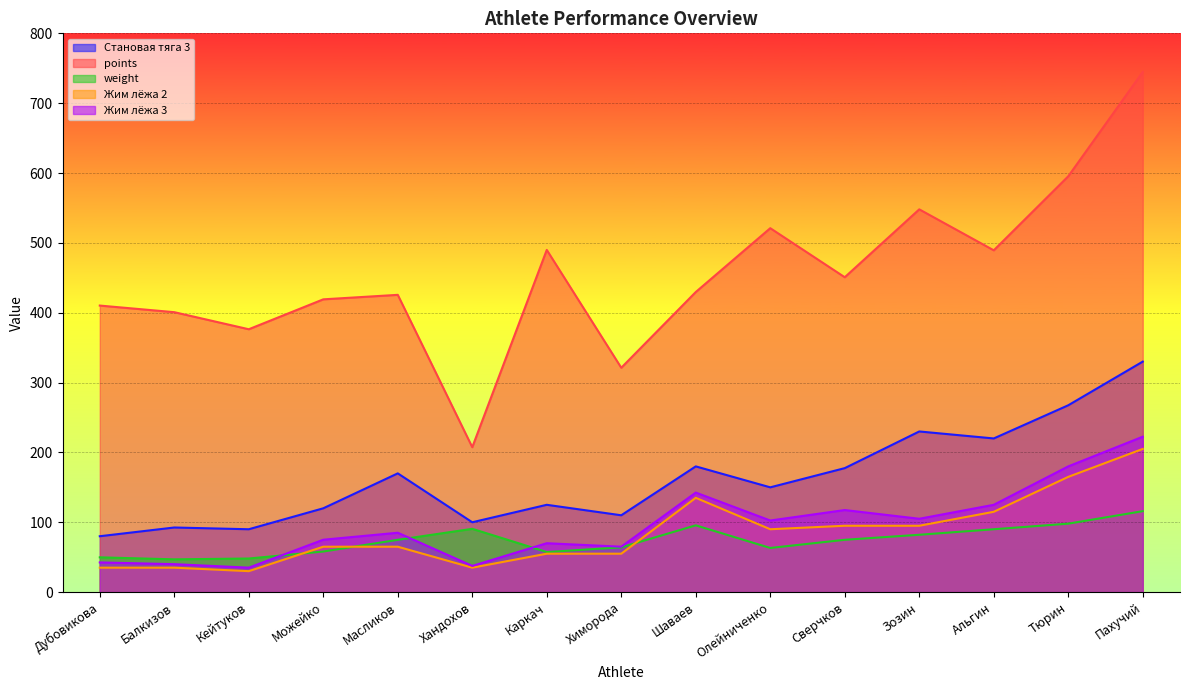

The value of Жим лёжа 2 at Можейко is 16.1. True or false?

False